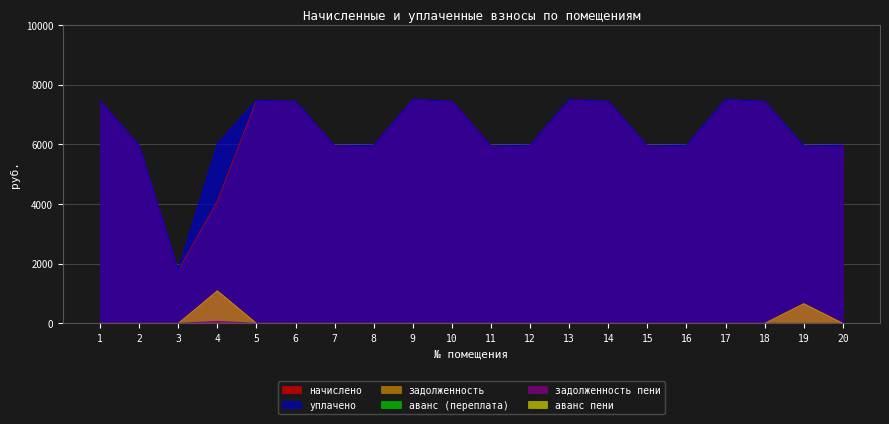

What is the difference between the maximum and minimum values in the начислено series?

5725.4